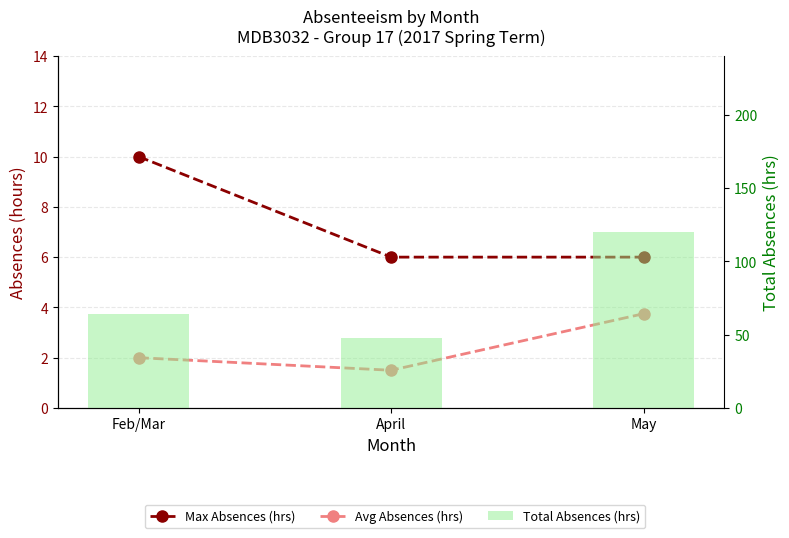

What is the total value across all series at April?

55.5